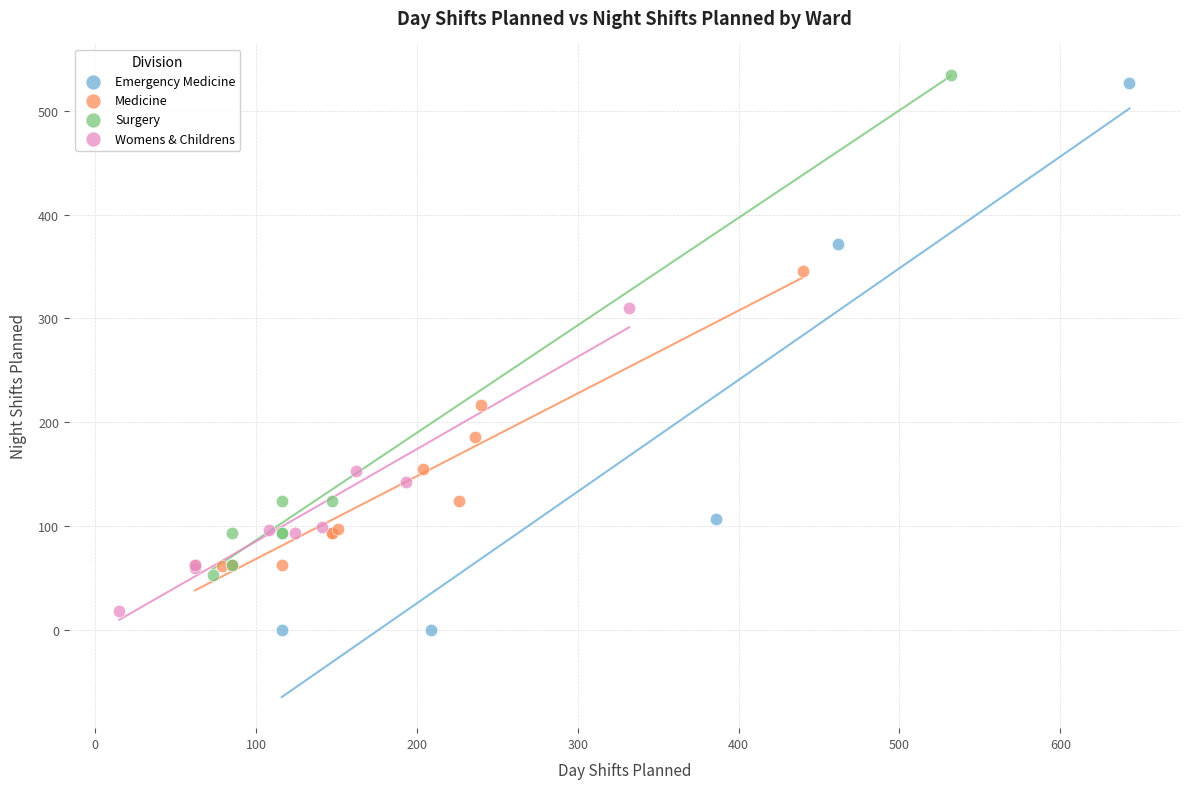

Which series has the widest spread of Y values?

Emergency Medicine